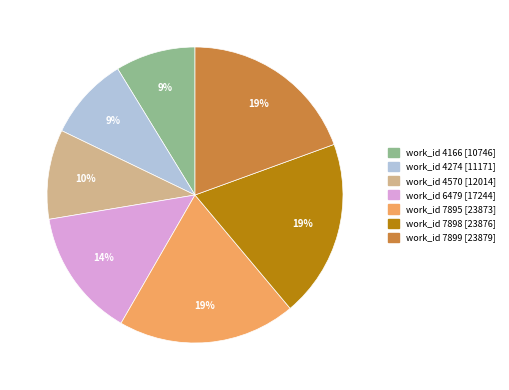

How many slices are in this pie chart?

7